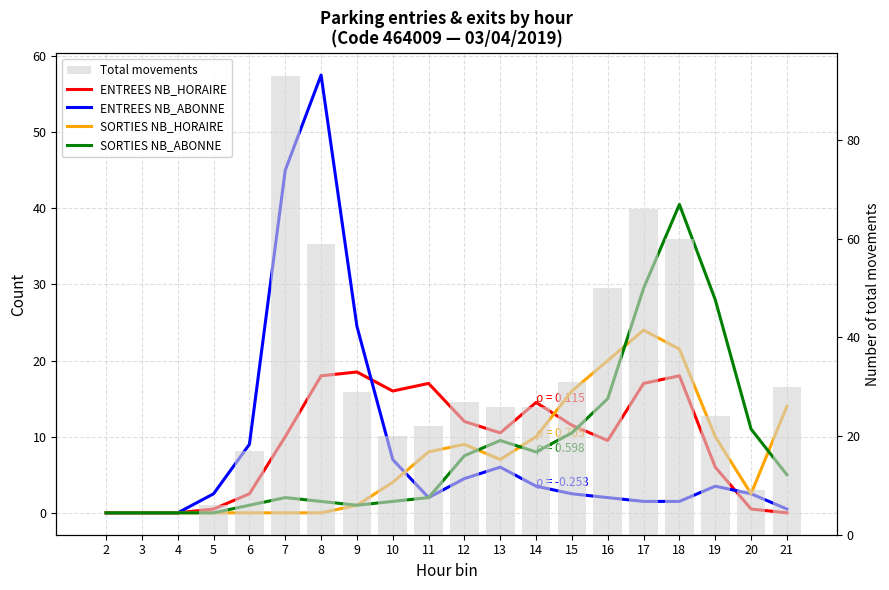

Is it true that ENTREES NB_ABONNE equals 0.0 at 4?

True